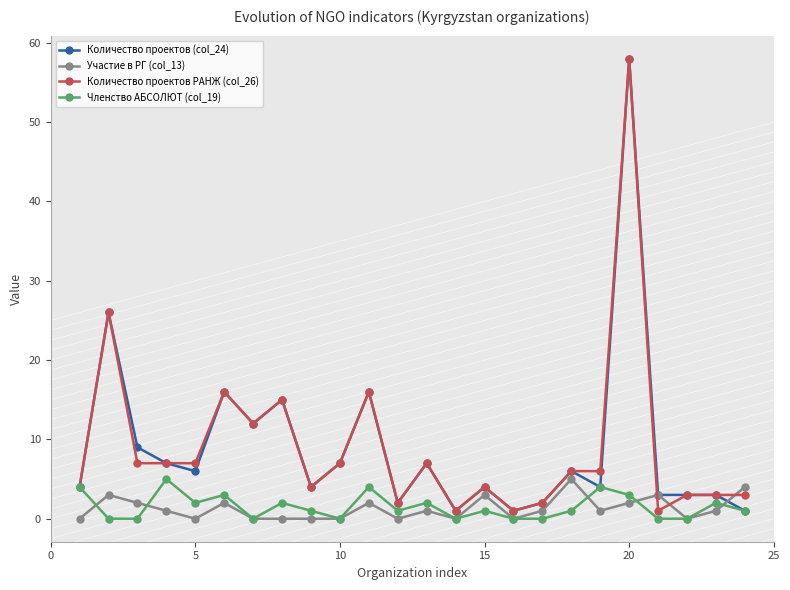

What is the value of the Количество проектов (col_24) point at the 20th from the left?

58